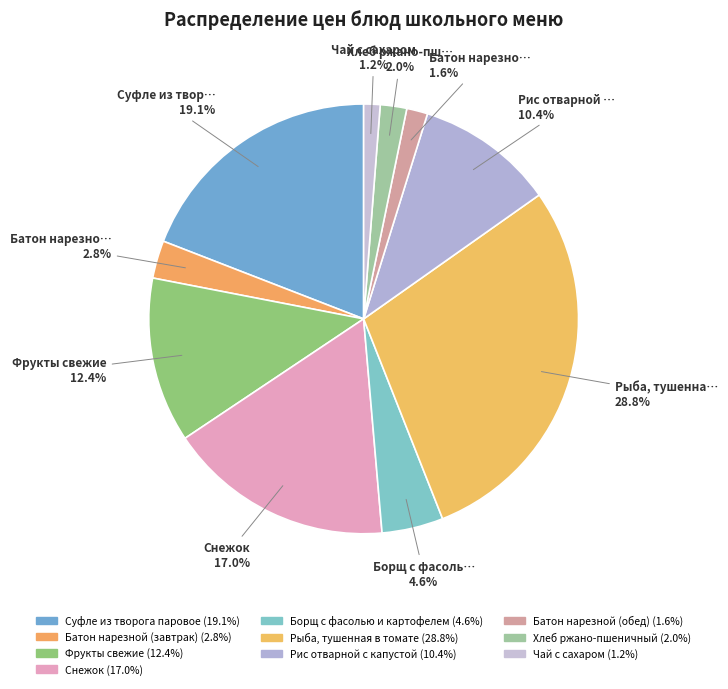

What percentage is the Рис отварной с капустой slice, to the nearest percent?

10%